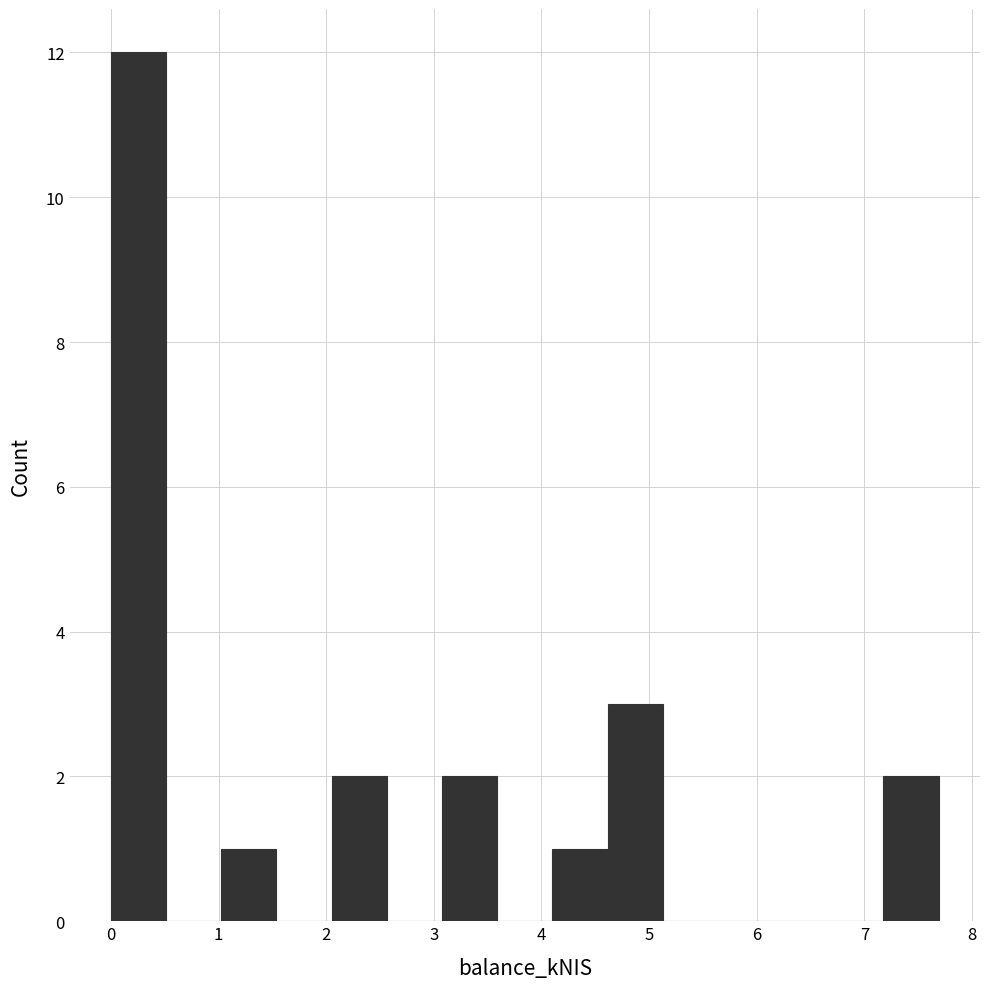

Reading left to right, transcribe this chart: for each bar, give the range it covers on the x-axis and its height. Neither the bar edges nor the heights are printed on the chart, so give them approximately, as read against the axes.

0.0 to 0.5: 12
0.5 to 1.0: 0
1.0 to 1.5: 1
1.5 to 2.1: 0
2.1 to 2.6: 2
2.6 to 3.1: 0
3.1 to 3.6: 2
3.6 to 4.1: 0
4.1 to 4.6: 1
4.6 to 5.1: 3
5.1 to 5.6: 0
5.6 to 6.2: 0
6.2 to 6.7: 0
6.7 to 7.2: 0
7.2 to 7.7: 2